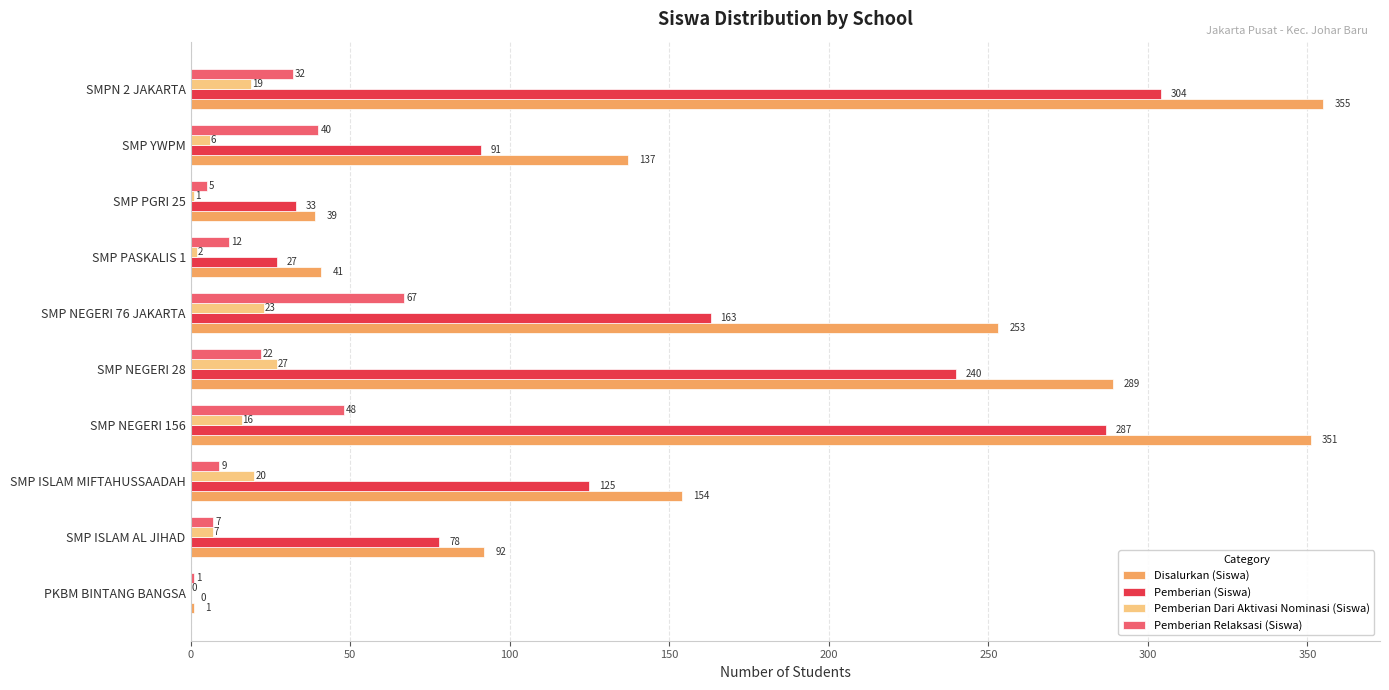

Which series has the largest total across all categories?

Disalurkan (Siswa)